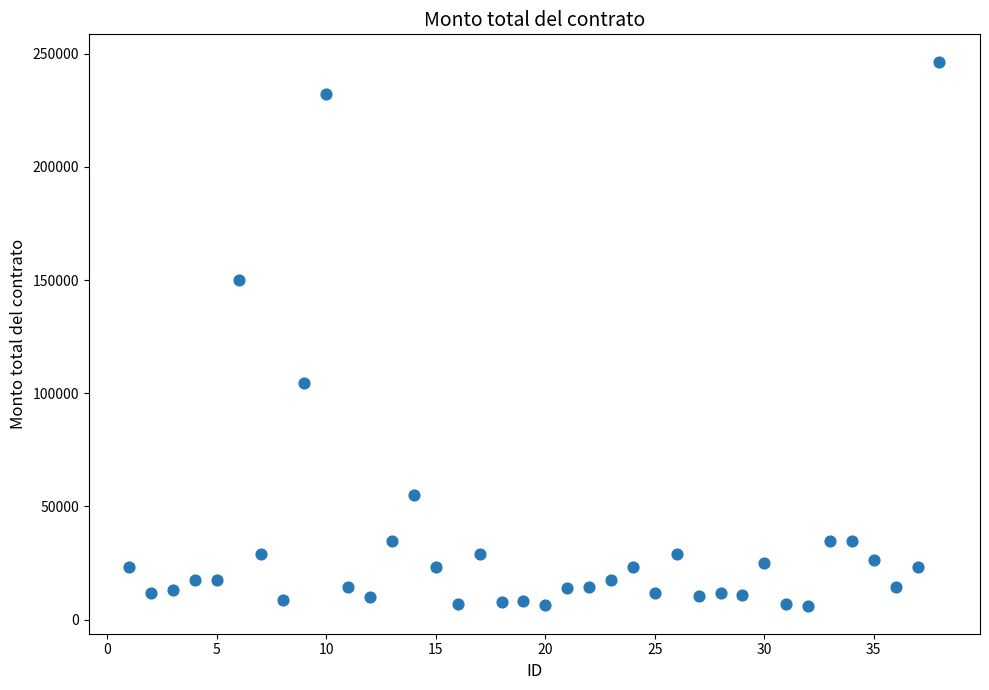

What is the range of Y values (max minus min)?

240700.0